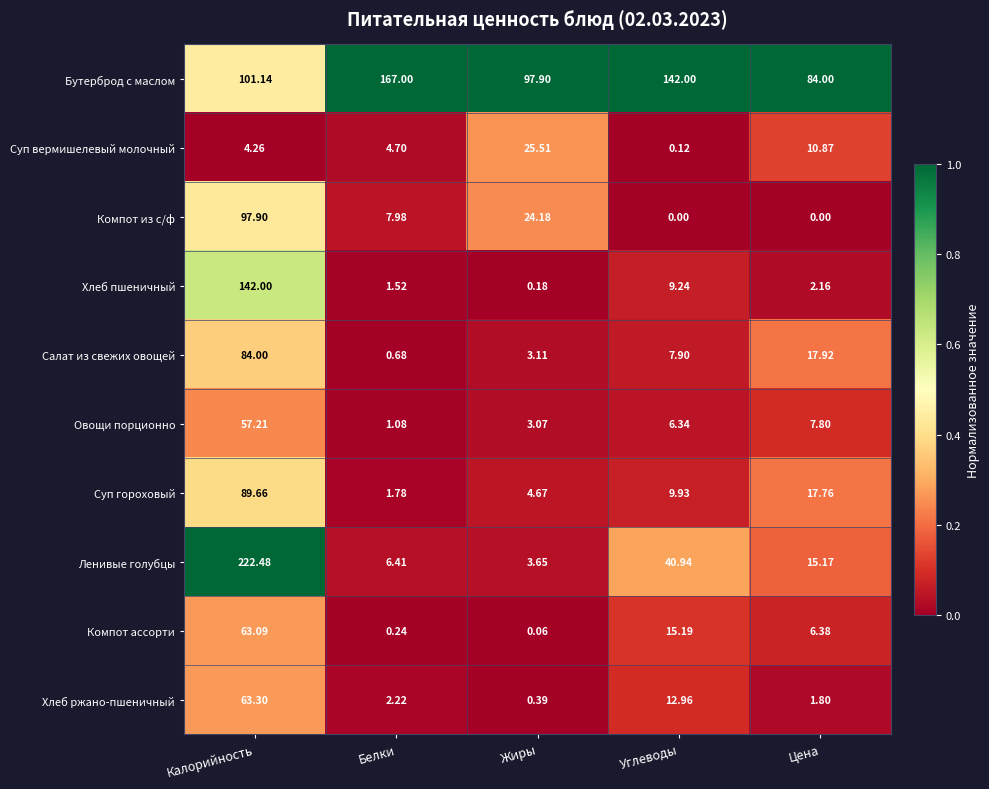

At Цена, list the series in order from smallest to largest.

Компот из с/ф, Хлеб ржано-пшеничный, Хлеб пшеничный, Компот ассорти, Овощи порционно, Суп вермишелевый молочный, Ленивые голубцы, Суп гороховый, Салат из свежих овощей, Бутерброд с маслом